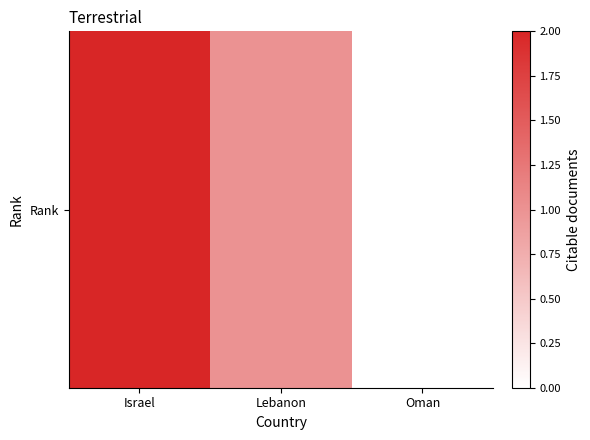

What is the maximum value shown in the chart?

2